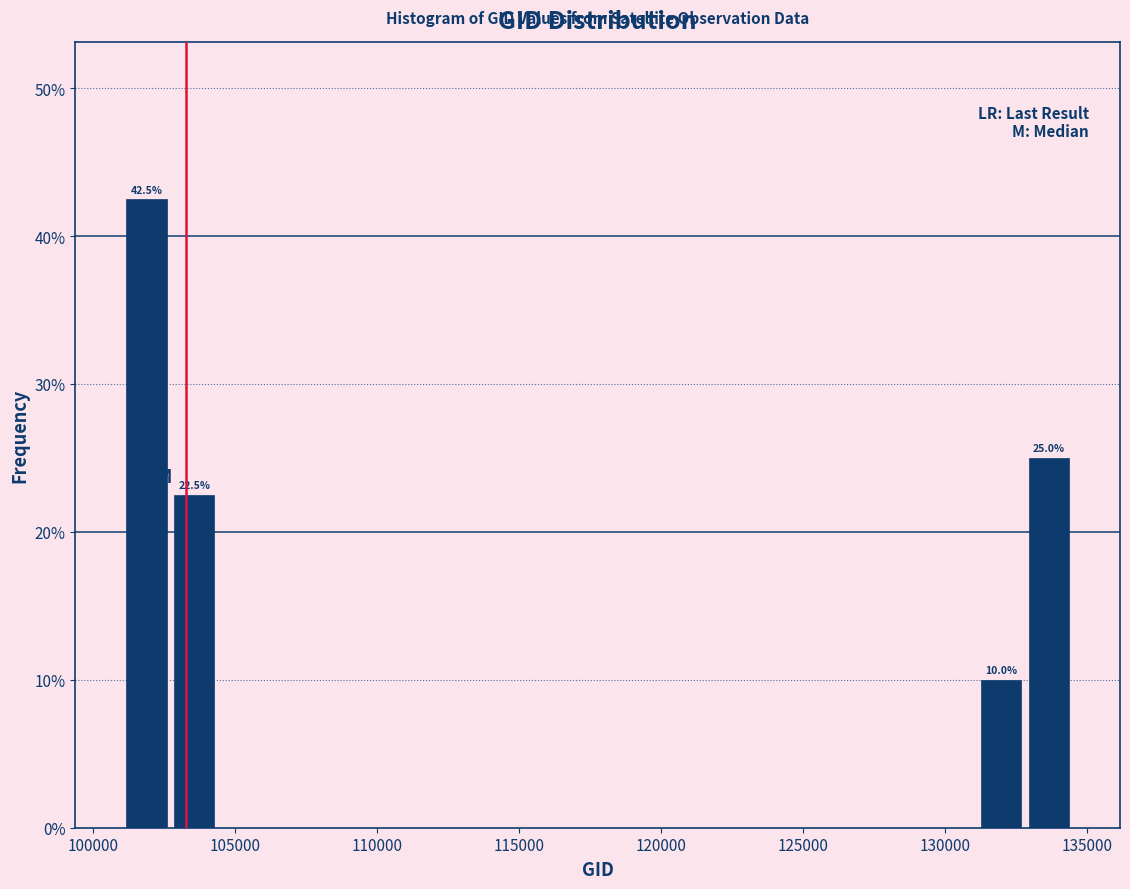

Read against the x-axis, roughly where is the centre of the tallest bar?

102000